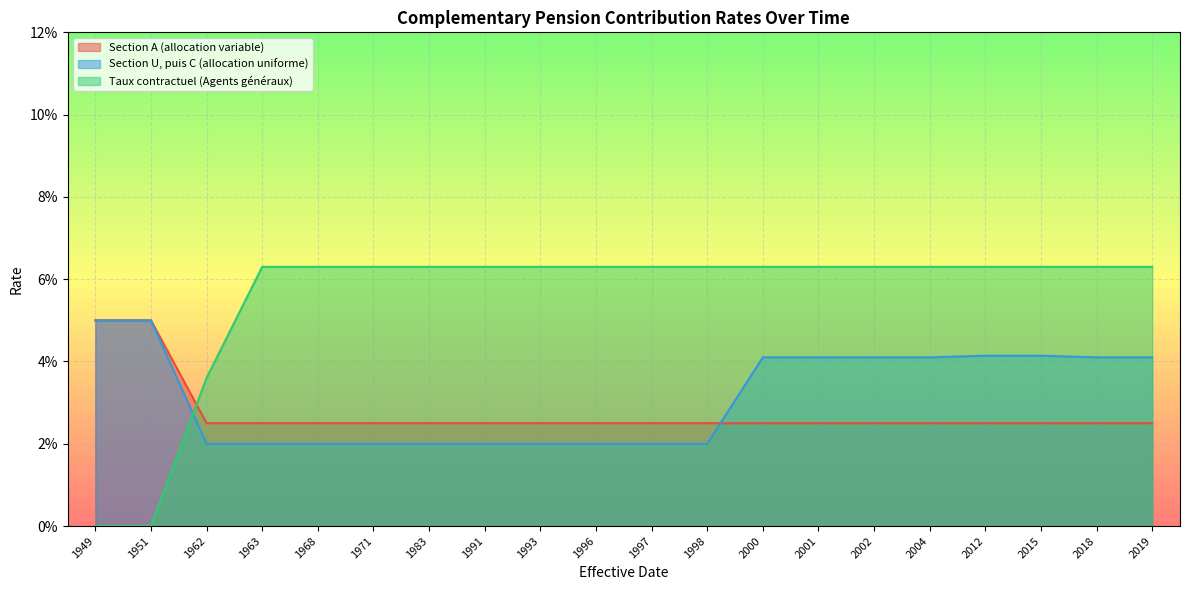

How many data points in Taux contractuel (Agents généraux) are above 0?

18